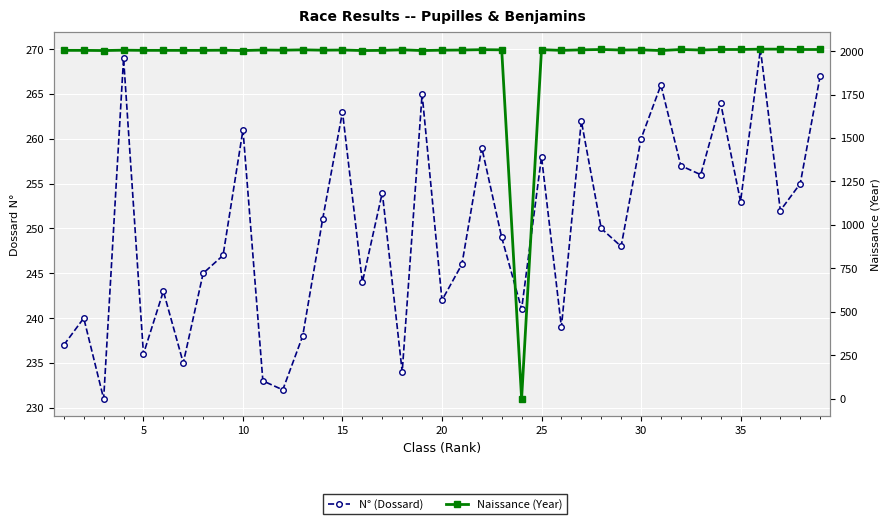

How many interior local peaks does the Naissance (Year) series have?

11